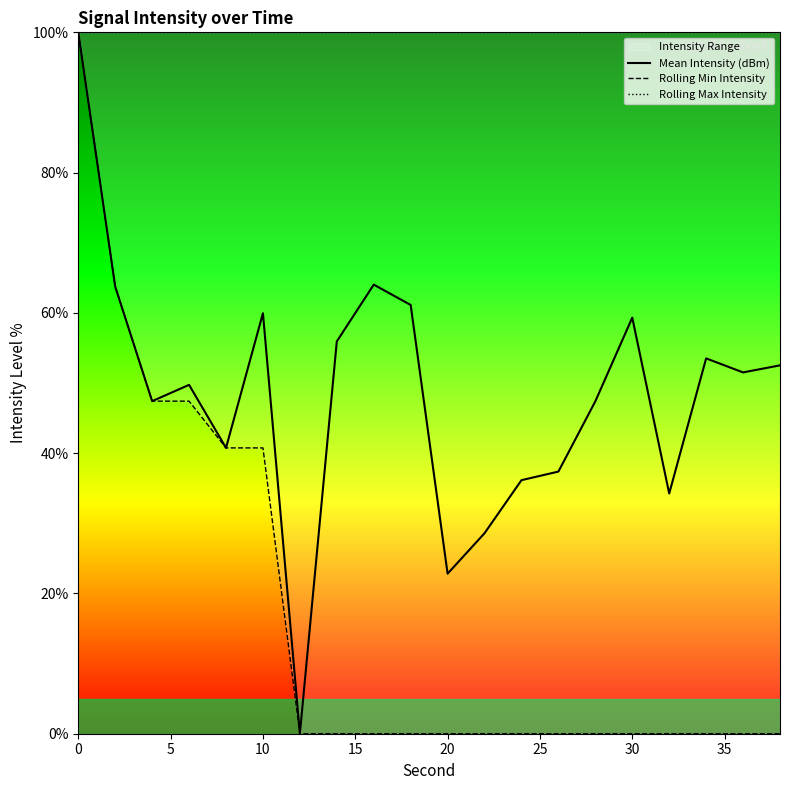

True or false: Mean Intensity (dBm) has a value of 37.6 at 10.

False